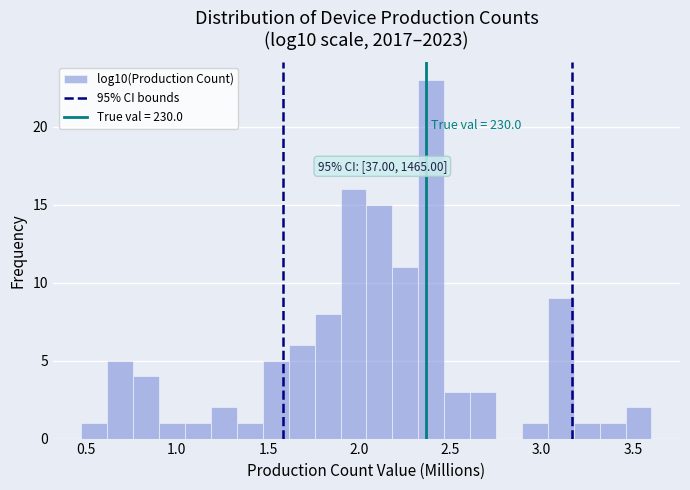

Read against the x-axis, roughly where is the centre of the tallest bar?

2.40